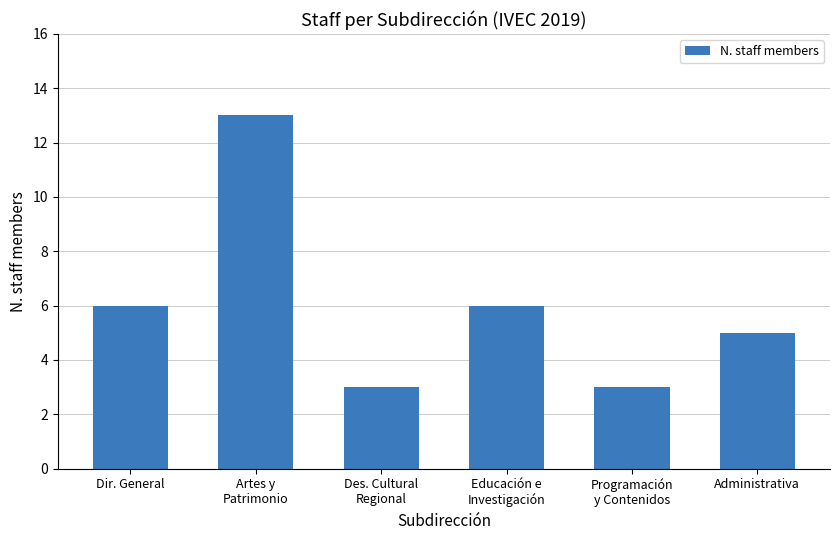

Reading right to left, what are all the values shown in this chart?

Administrativa=5	Programación
y Contenidos=3	Educación e
Investigación=6	Des. Cultural
Regional=3	Artes y
Patrimonio=13	Dir. General=6